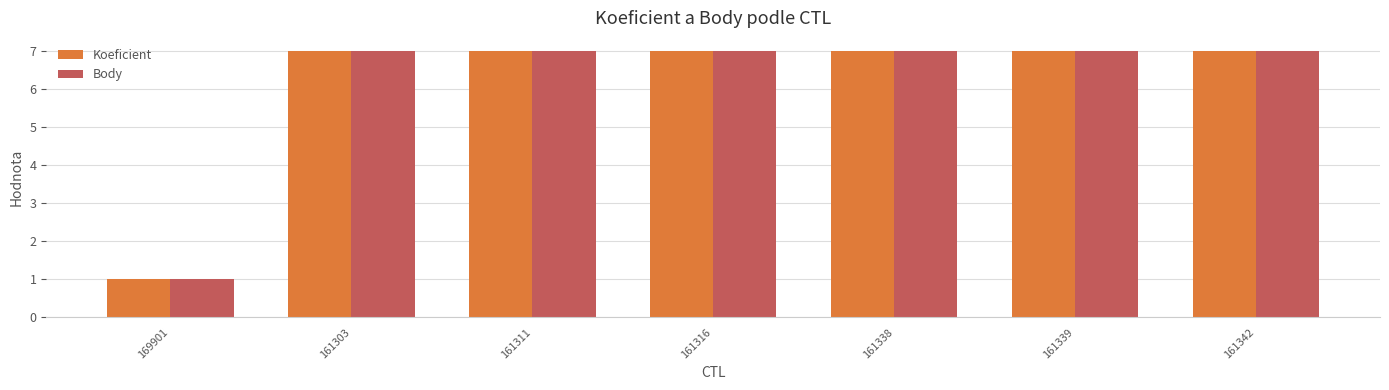

What is the highest value of the Body series?

7